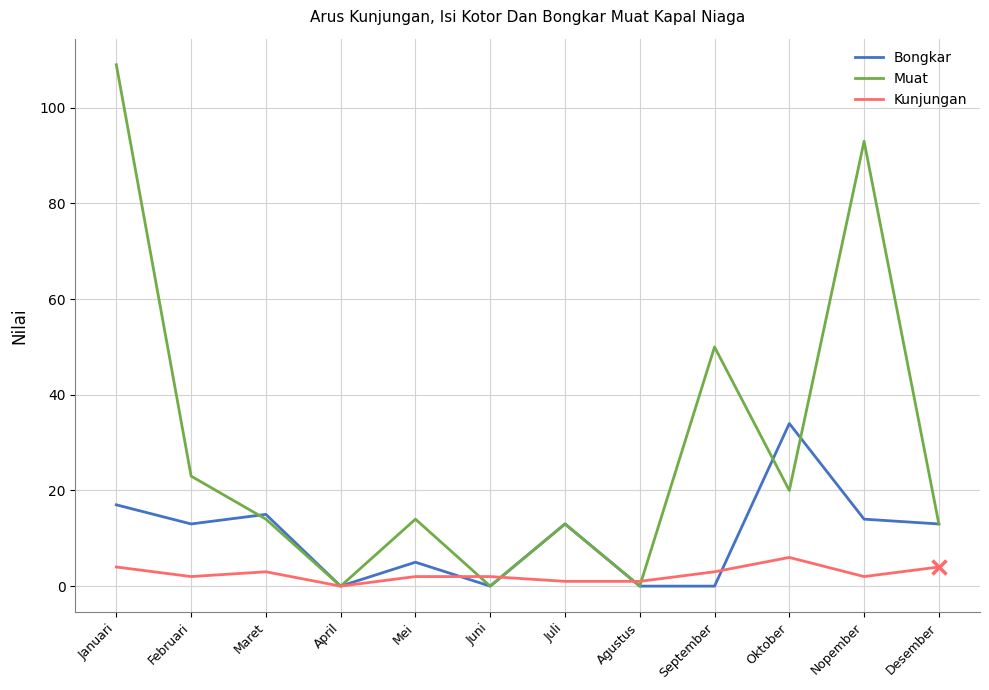

Which series has the largest range (max minus min)?

Muat